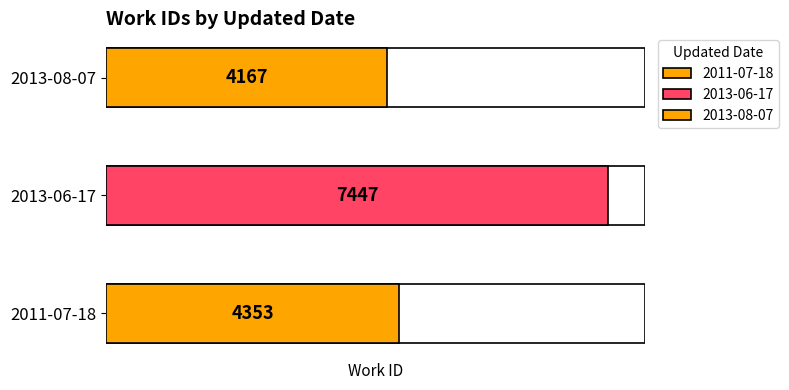

How many data points are less than 4353?

1